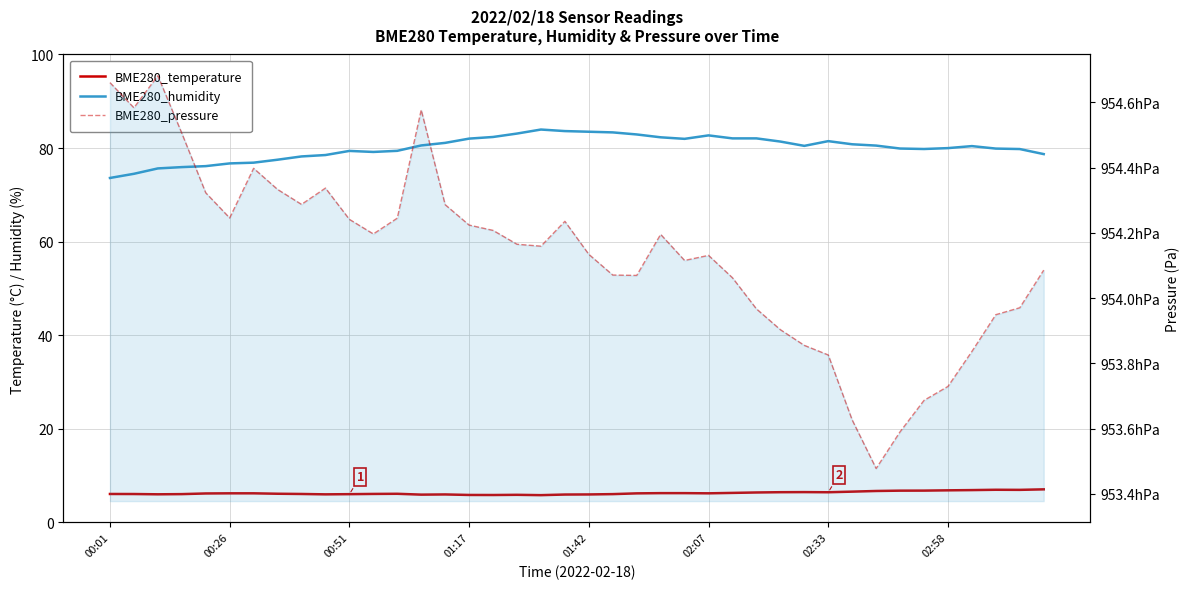

Where is the first local maximum for BME280_temperature?

12